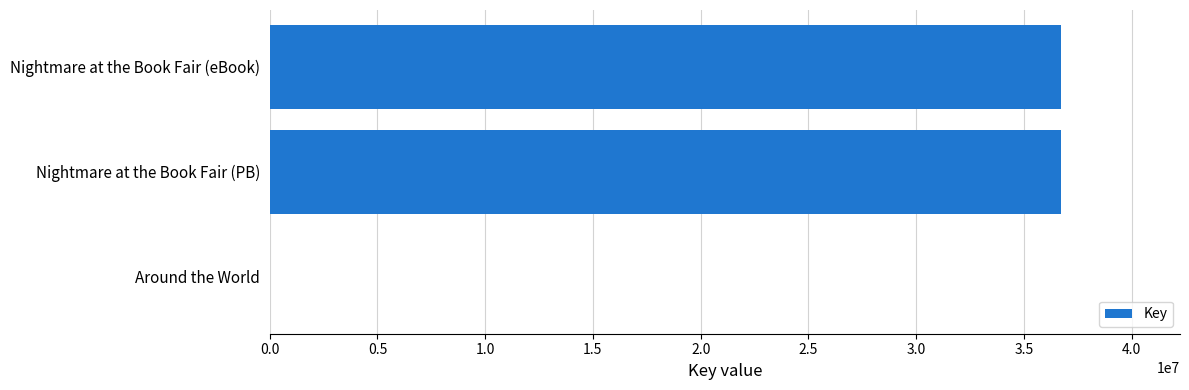

Is it true that the value at Nightmare at the Book Fair (PB) is 36735225?

True